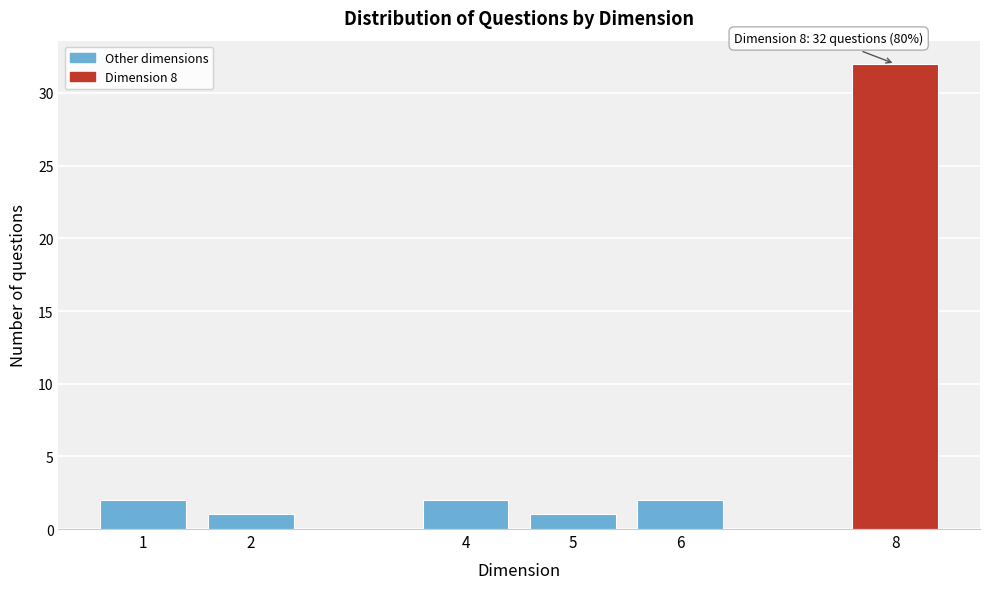

Reading left to right, extract all data points from this chart.

2	1	2	1	2	32